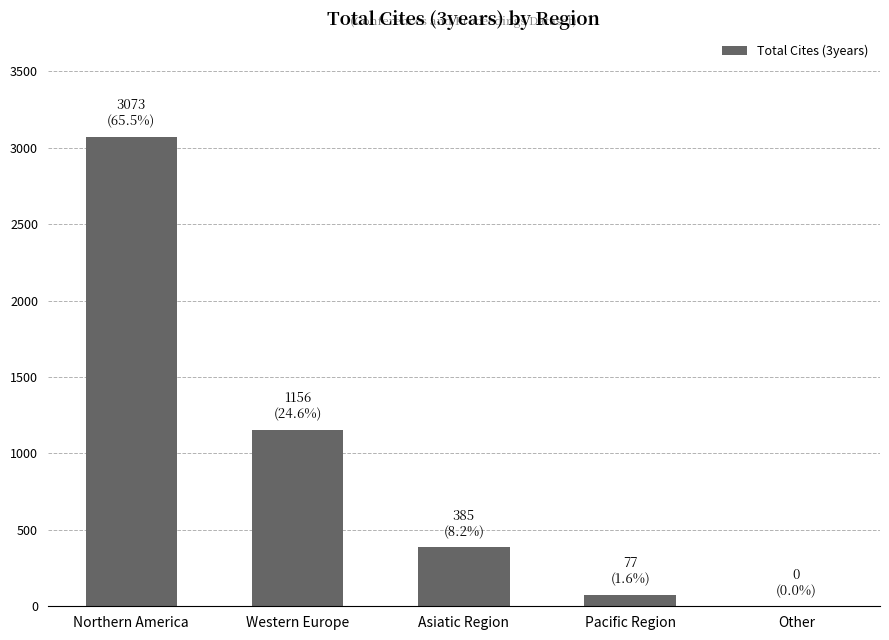

At which label is the value closest to 1536?

Western Europe